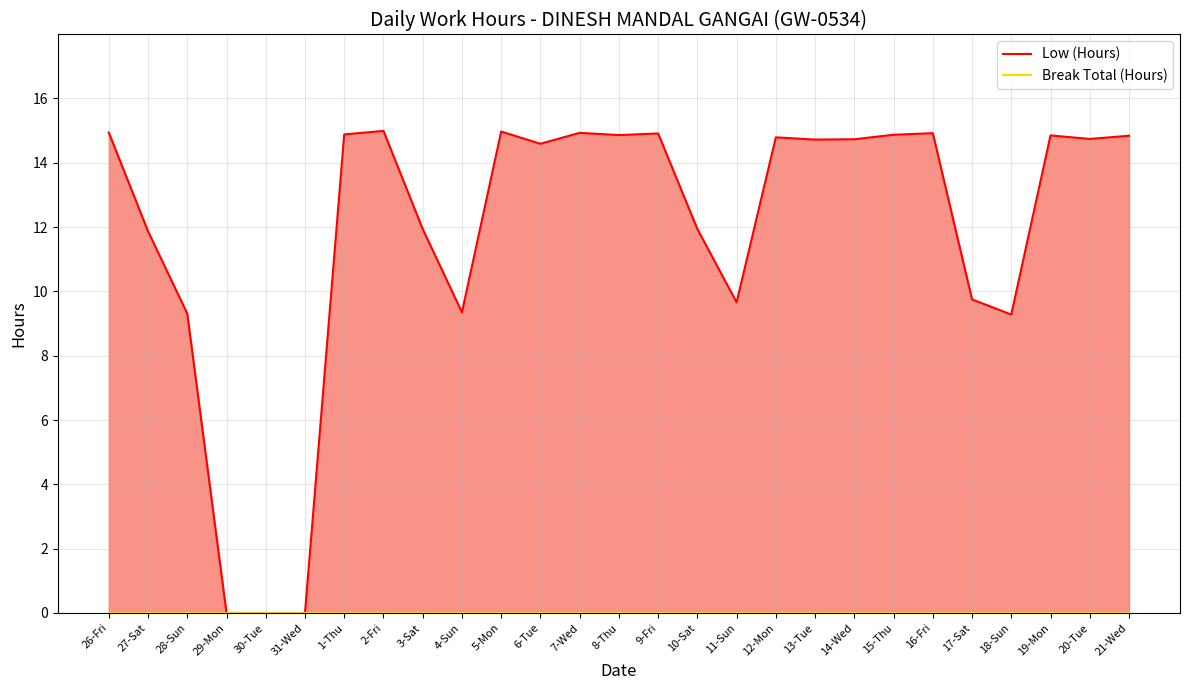

List the series in order of their peak value, lowest first.

Break Total (Hours), Low (Hours)